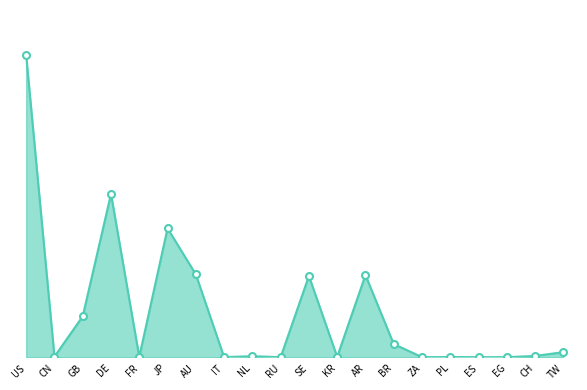

Which has a higher value, NL or IT?

NL